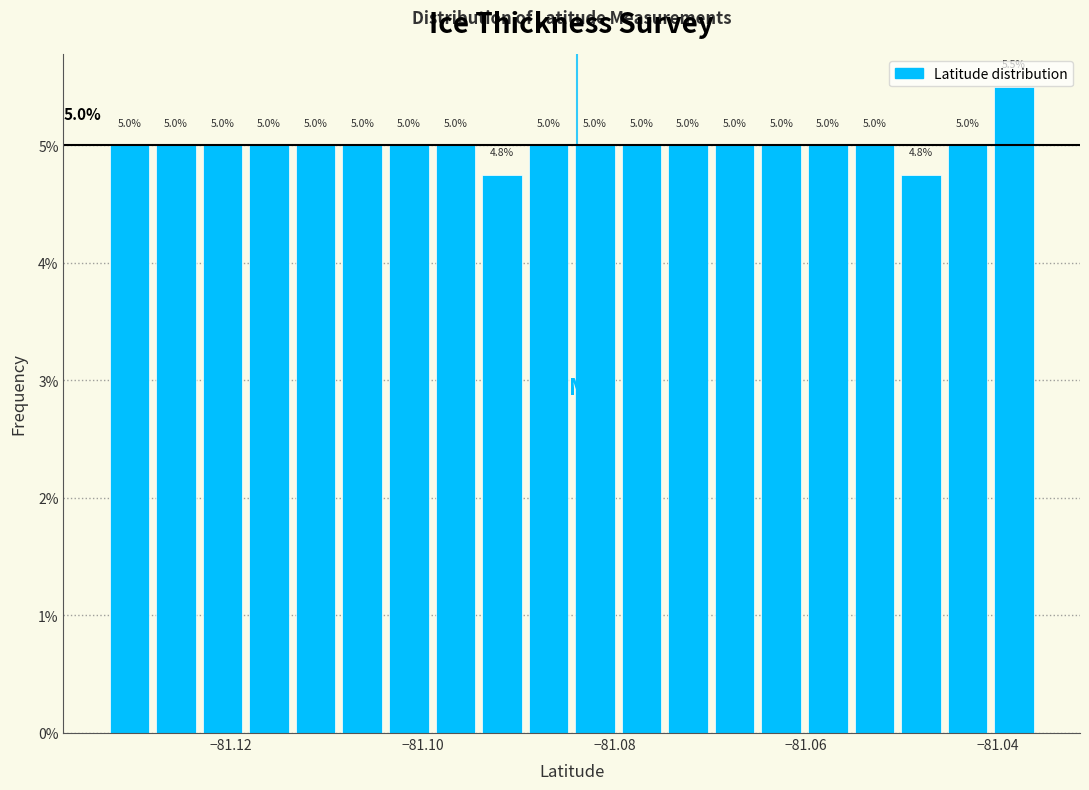

Around what value on the x-axis is the tallest bar? Give the approximate position of its centre, as read against the axis.

-81.038